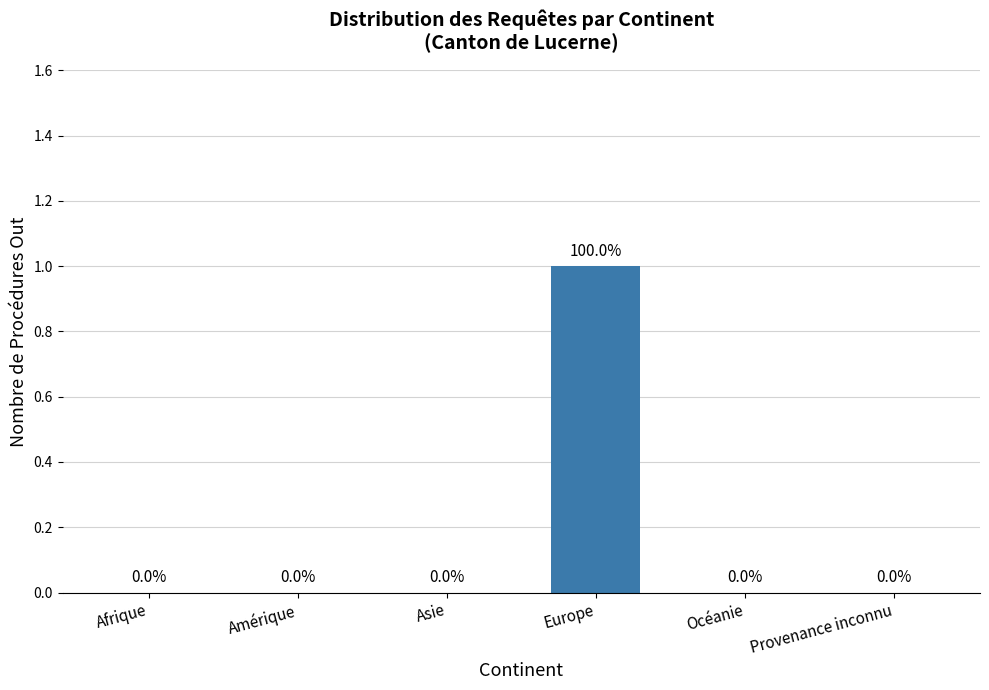

At which category does the chart reach its peak across all series?

Europe